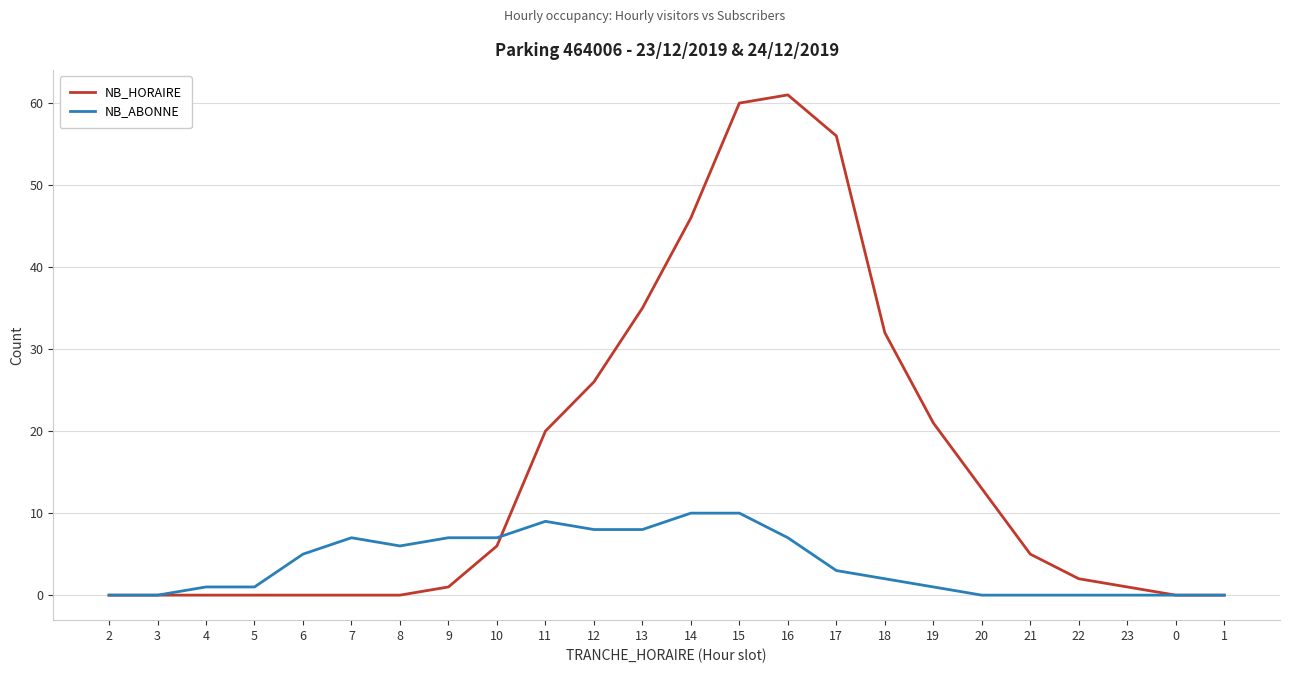

What is the total value across all series at 18?

34